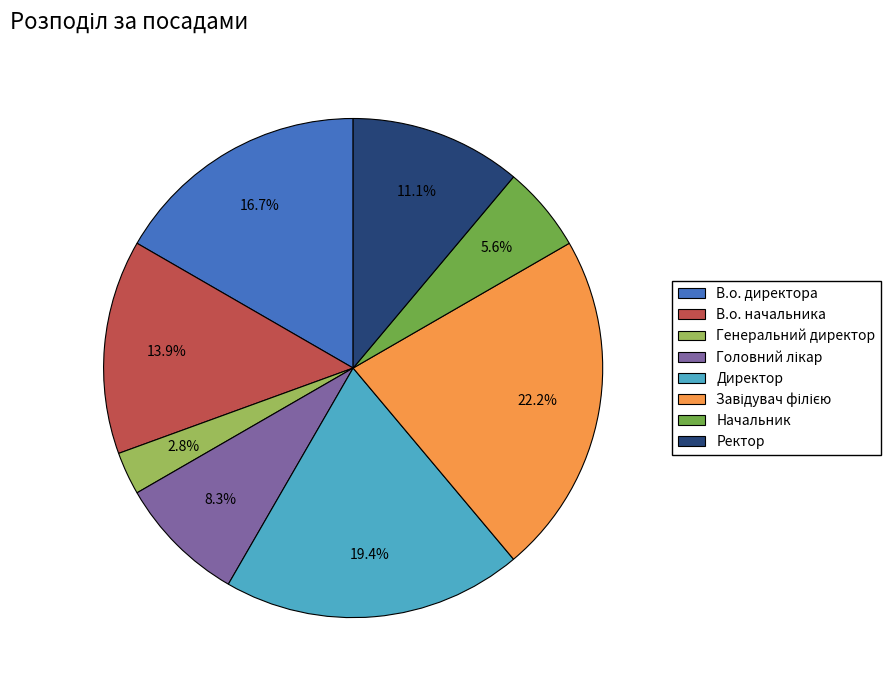

Does any single category account for the majority?

No